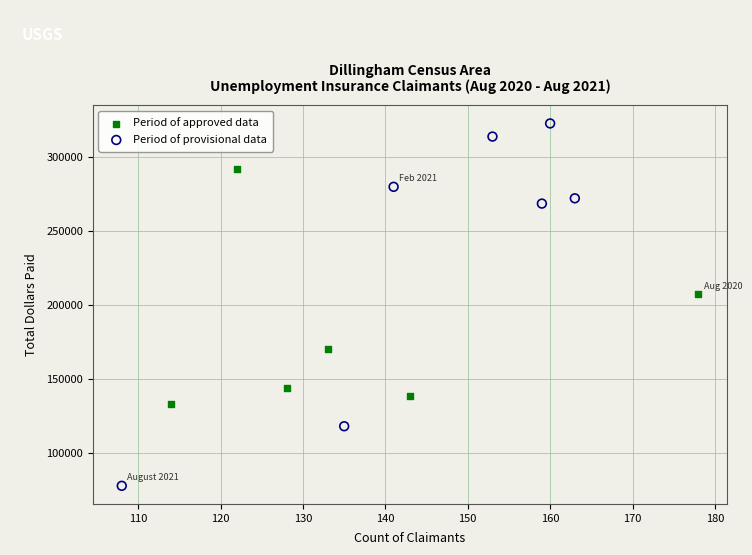

Which series reaches the minimum Y coordinate?

Period of provisional data